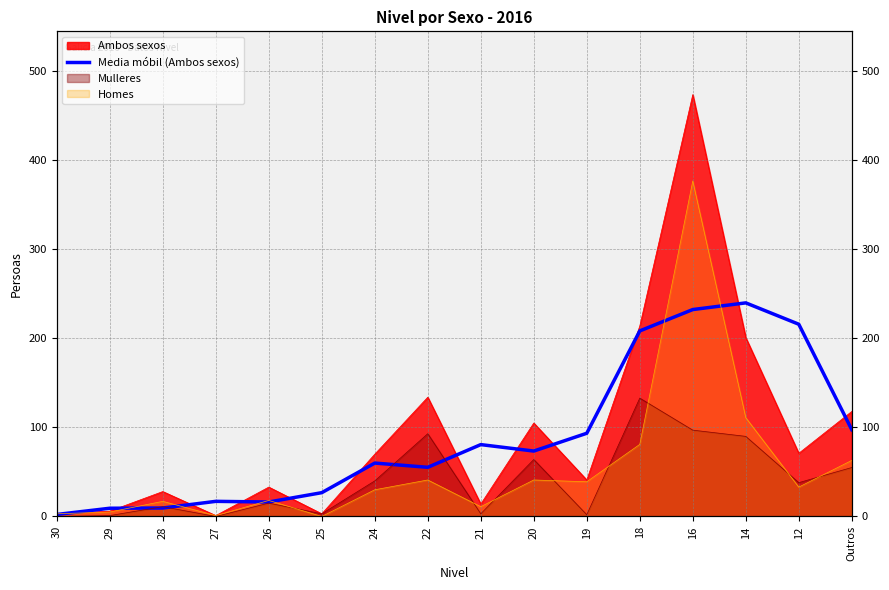

At which label is the value closest to 121?

Outros